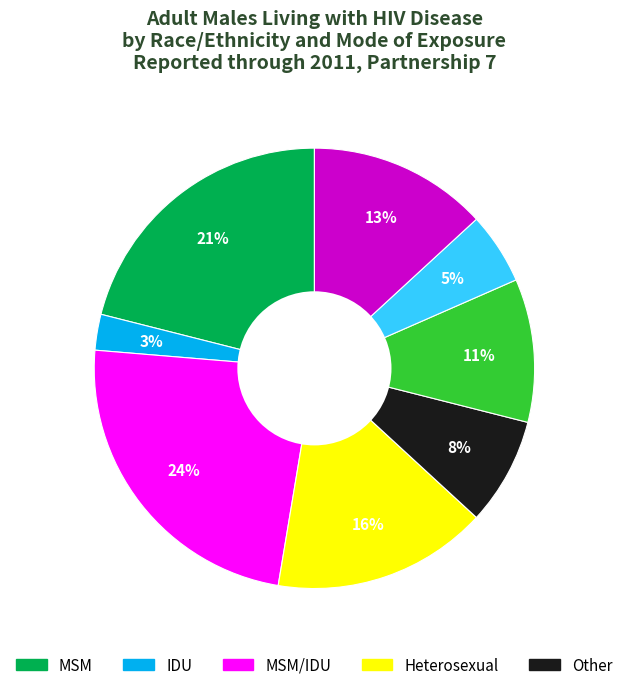

To the nearest percent, what is the difference between the largest and smallest slice percentages?

21%